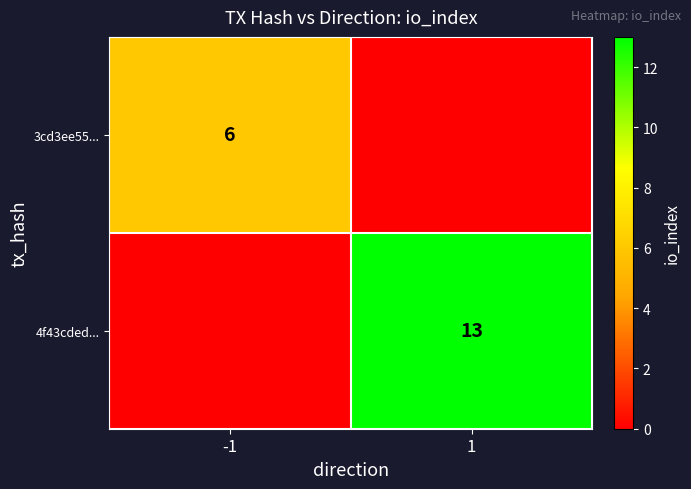

The value of 4f43cded... at 1 is 13. True or false?

True